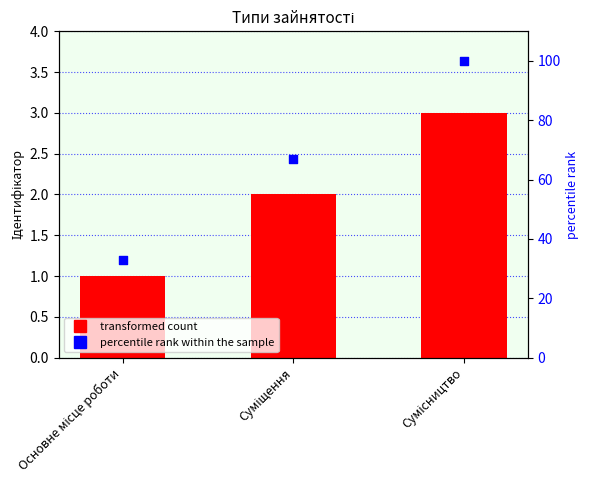

Is the value of percentile rank within the sample at Основне місце роботи greater than the value of Ідентифікатор at Суміщення?

Yes